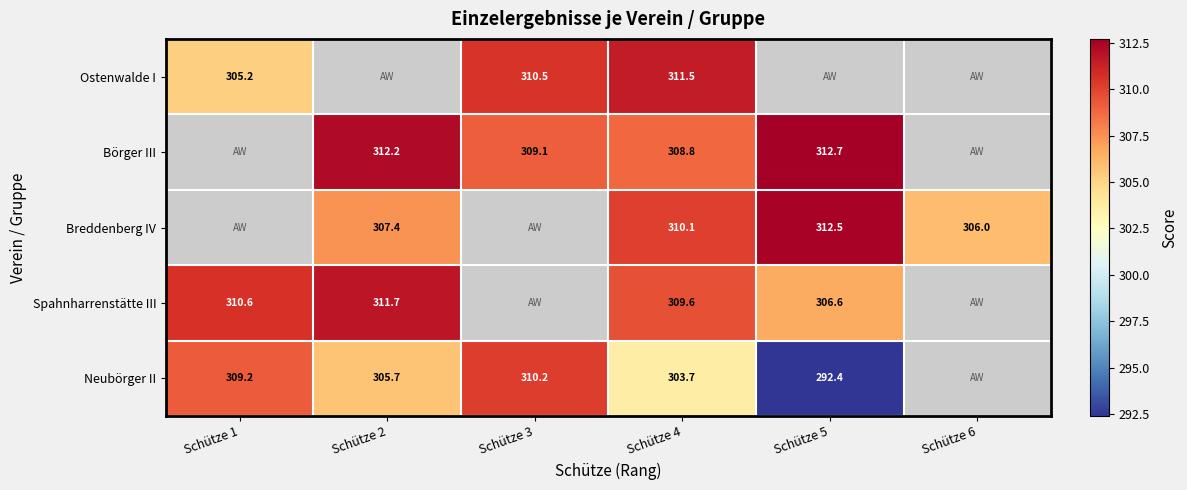

At which category is the sum across all series the highest?

Schütze 4